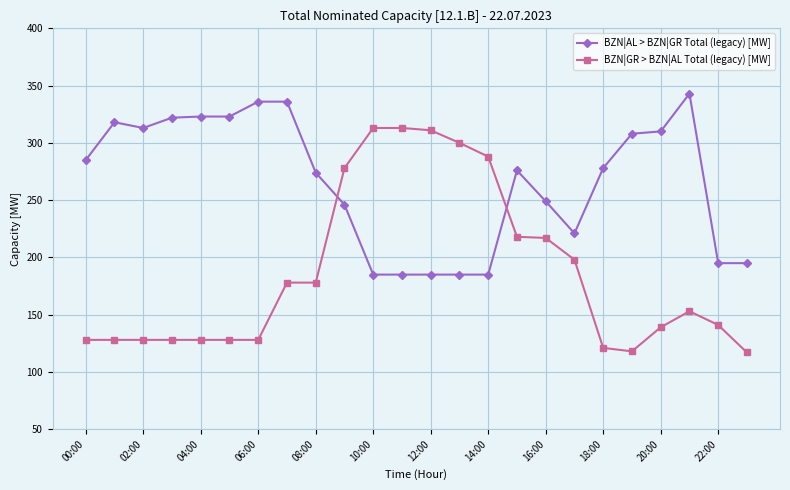

Which series ends up on top after the final intersection of BZN|GR > BZN|AL Total (legacy) [MW] and BZN|AL > BZN|GR Total (legacy) [MW]?

BZN|AL > BZN|GR Total (legacy) [MW]